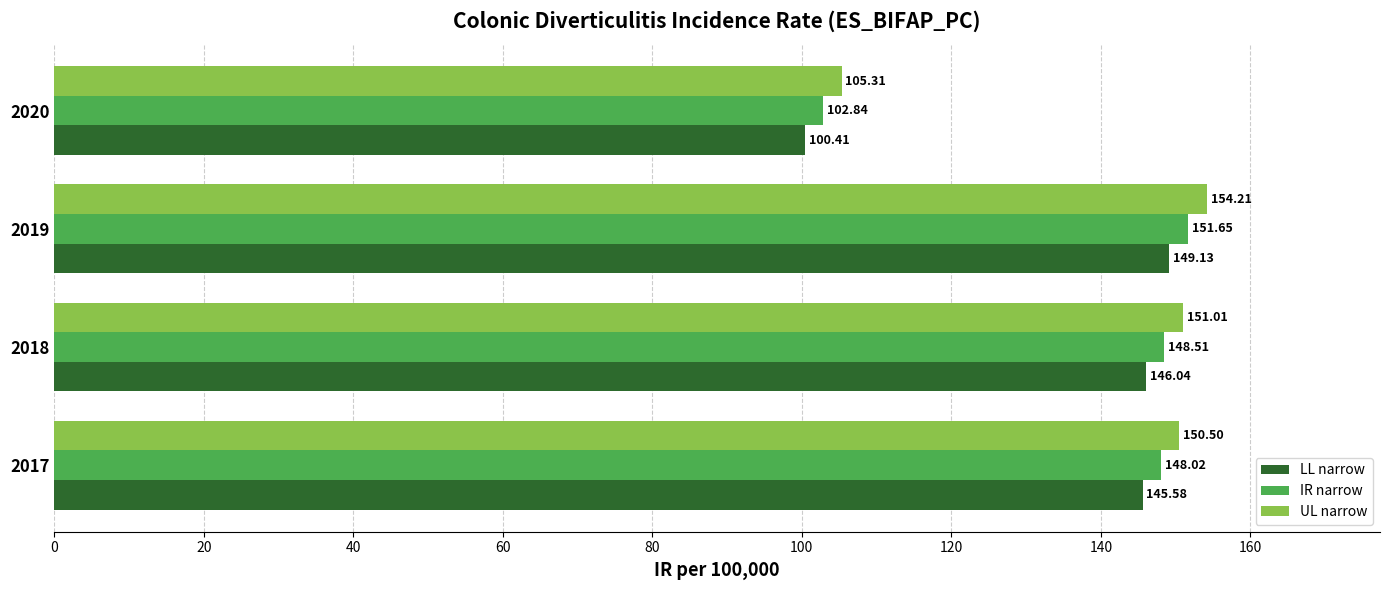

What is the spread (max minus min) of values at 2017?

4.9